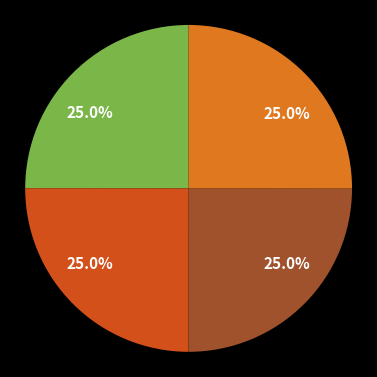

Is there a majority slice in this chart?

No